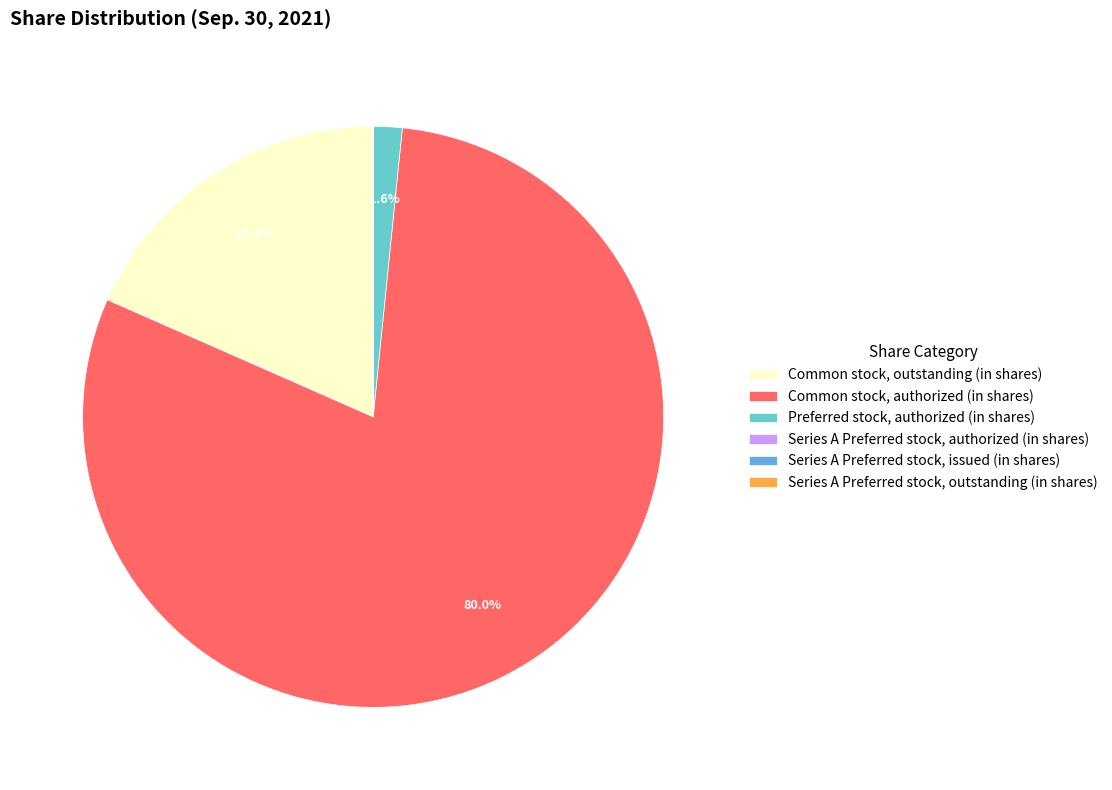

Between Common stock, outstanding (in shares) and Series A Preferred stock, authorized (in shares), which is larger?

Common stock, outstanding (in shares)